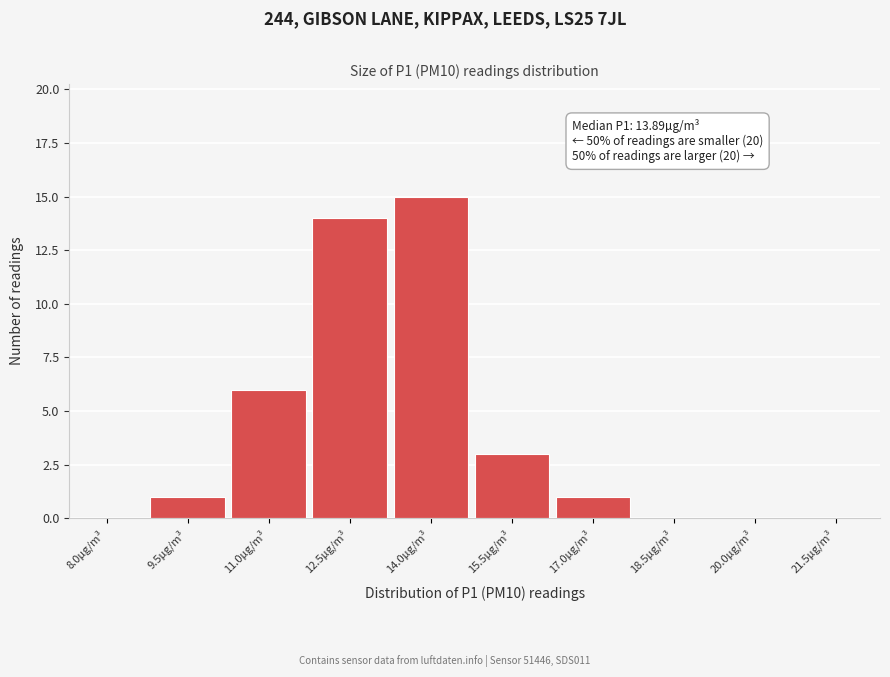

Reading left to right, what are all the values shown in this chart?

8.0µg/m³=0	9.5µg/m³=1	11.0µg/m³=6	12.5µg/m³=14	14.0µg/m³=15	15.5µg/m³=3	17.0µg/m³=1	18.5µg/m³=0	20.0µg/m³=0	21.5µg/m³=0